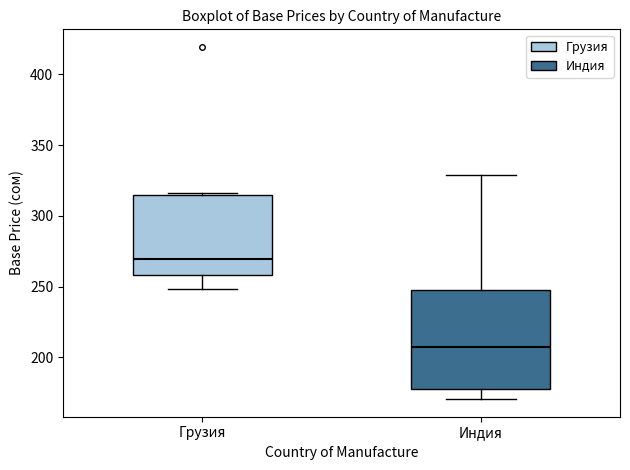

Which box's median line is the lowest?

Индия